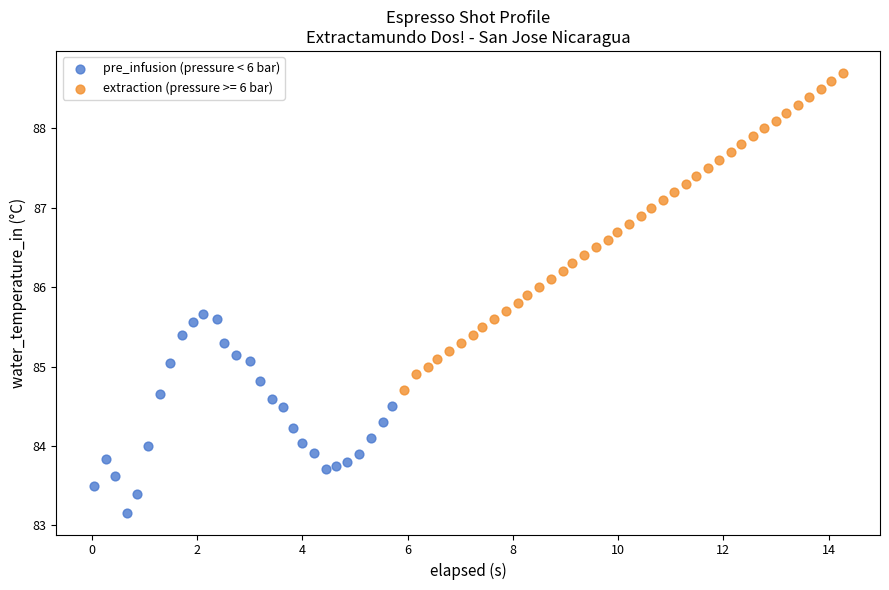

Which series reaches the maximum Y coordinate?

extraction (pressure >= 6 bar)